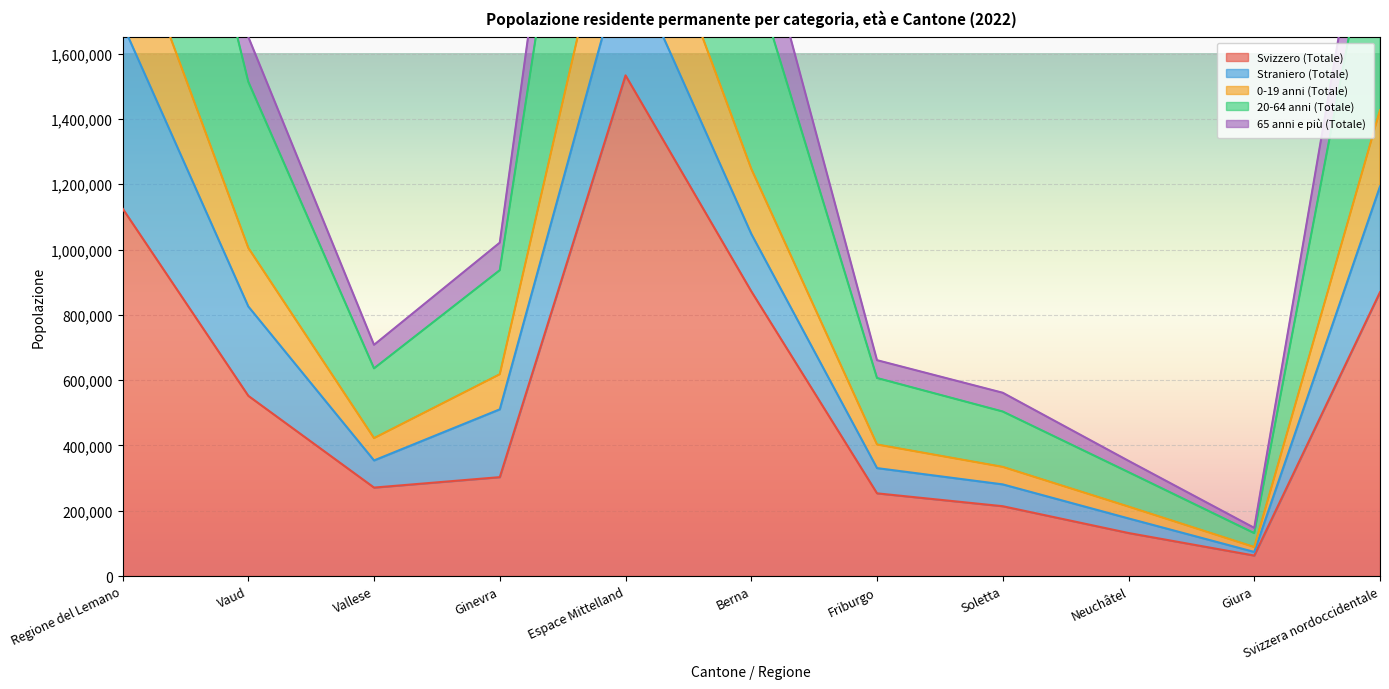

True or false: 65 anni e più (Totale) and 0-19 anni (Totale) intersect in this chart.

False